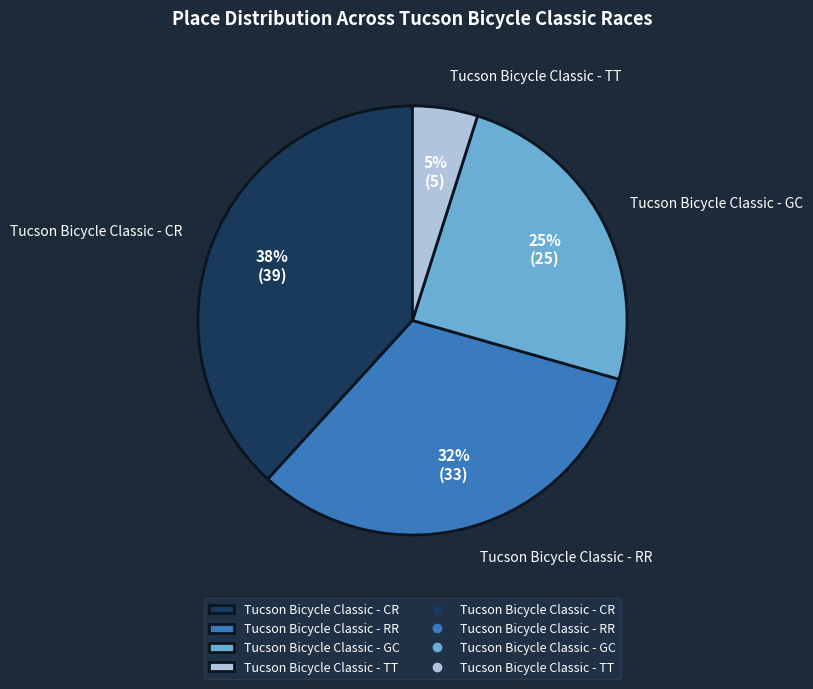

Between Tucson Bicycle Classic - CR and Tucson Bicycle Classic - RR, which is larger?

Tucson Bicycle Classic - CR